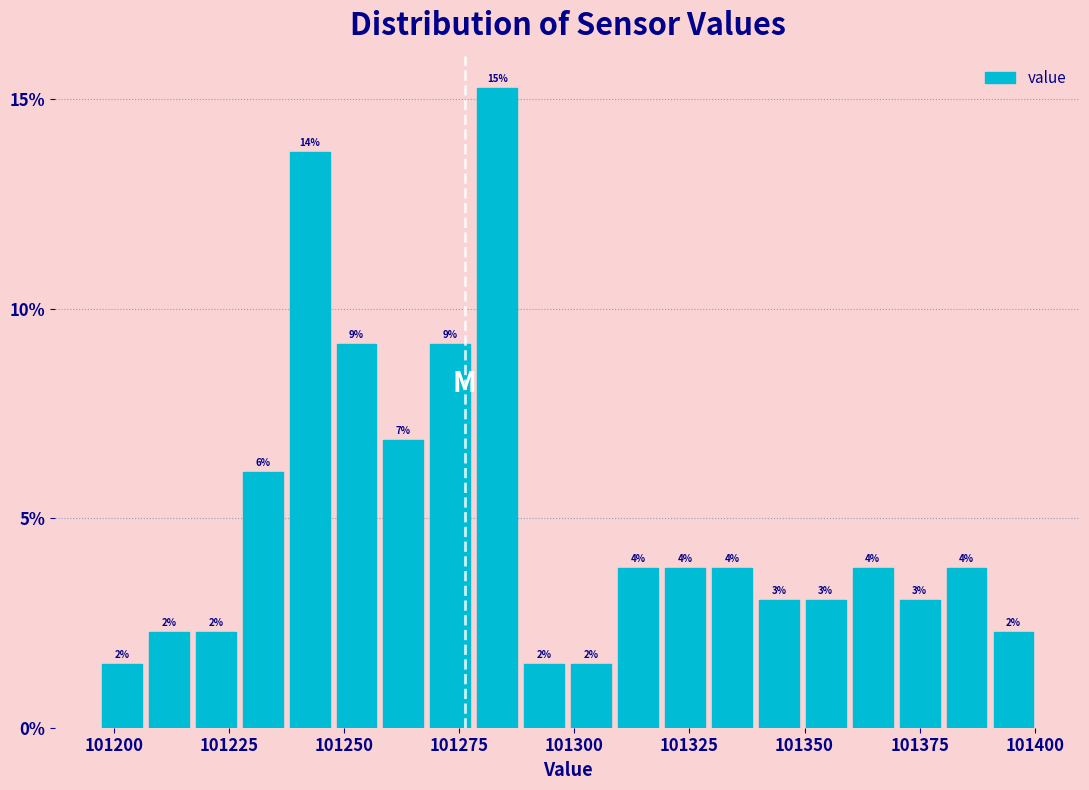

Read against the x-axis, roughly where is the centre of the tallest bar?

101285